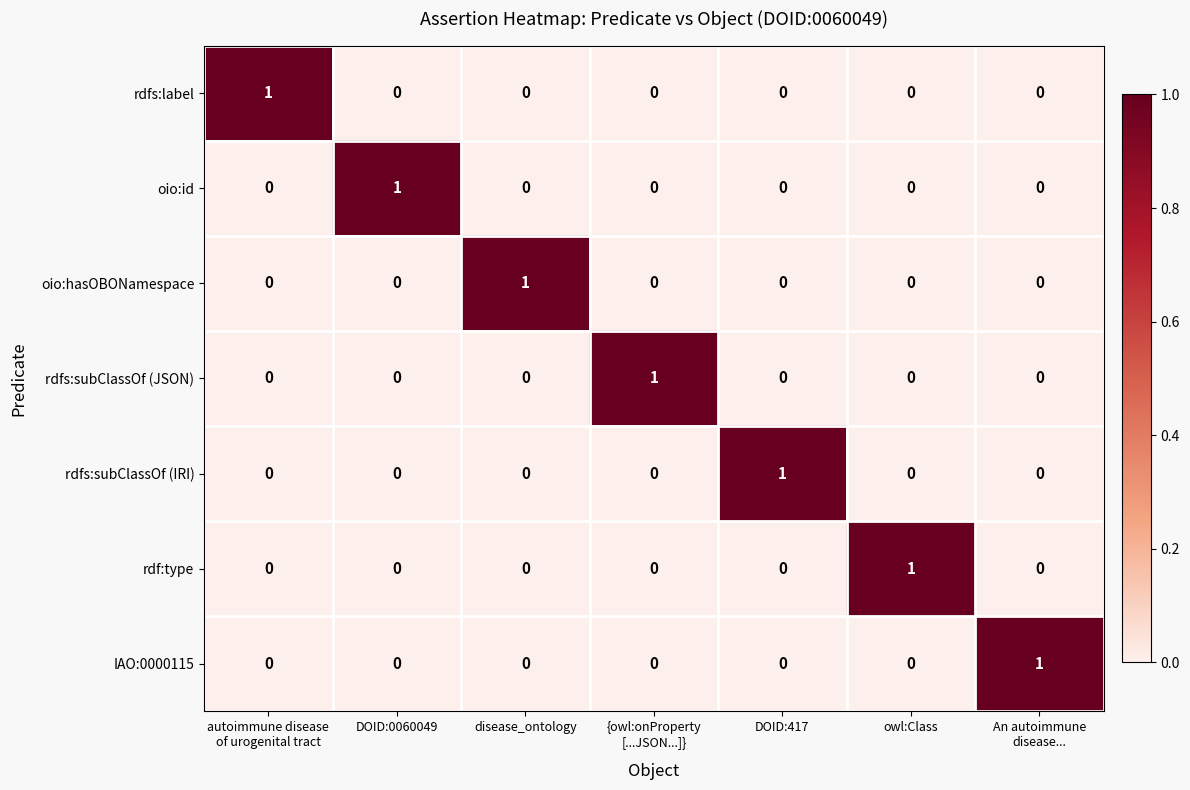

The IAO:0000115 series shows -1 at owl:Class. True or false?

False